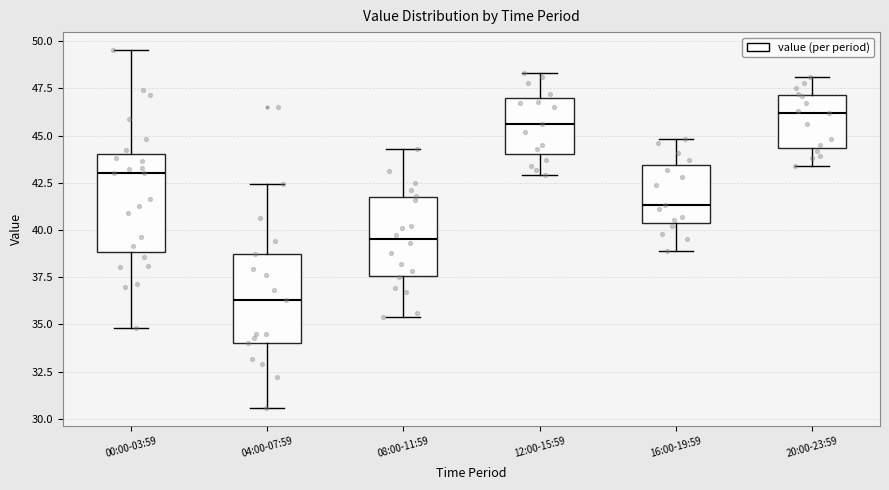

Which box has the lowest median line?

04:00-07:59